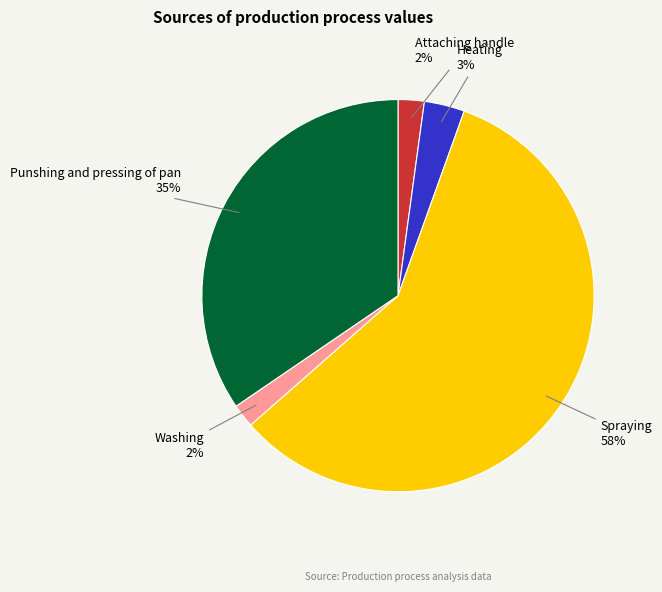

Is there any slice that represents more than half of the pie?

Yes